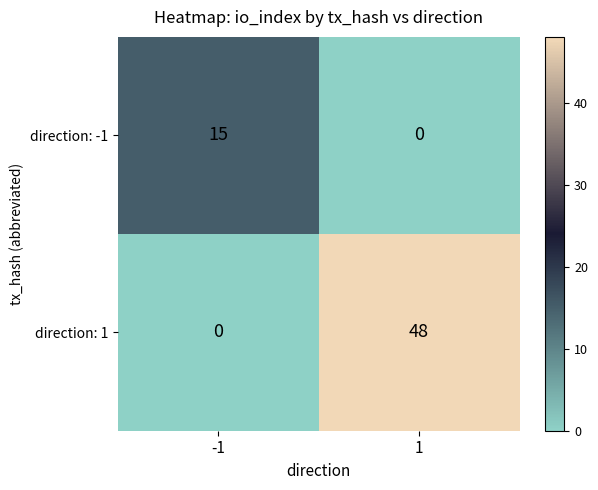

Count the number of data series in this chart.

2